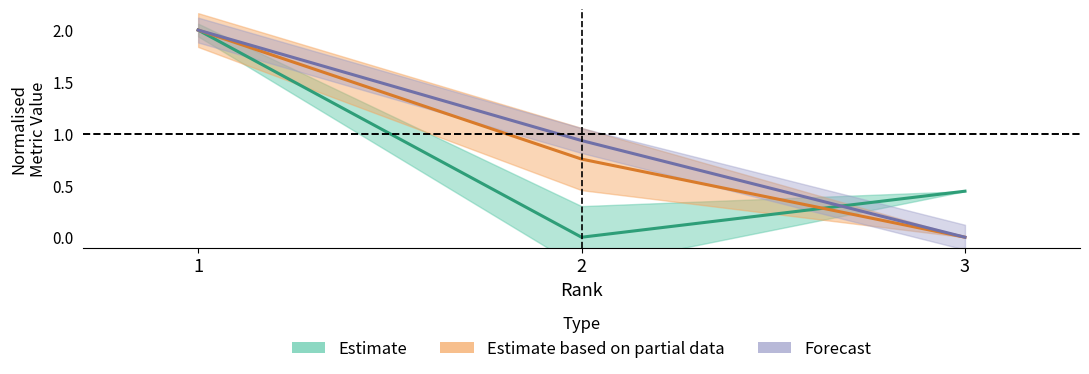

Reading left to right, list all the values displayed in this chart.

H index: 1=2.0	2=0.0	3=0.4
Total Docs. (3years): 1=2.0	2=0.8	3=0.0
Total Cites (3years): 1=2.0	2=0.9	3=0.0